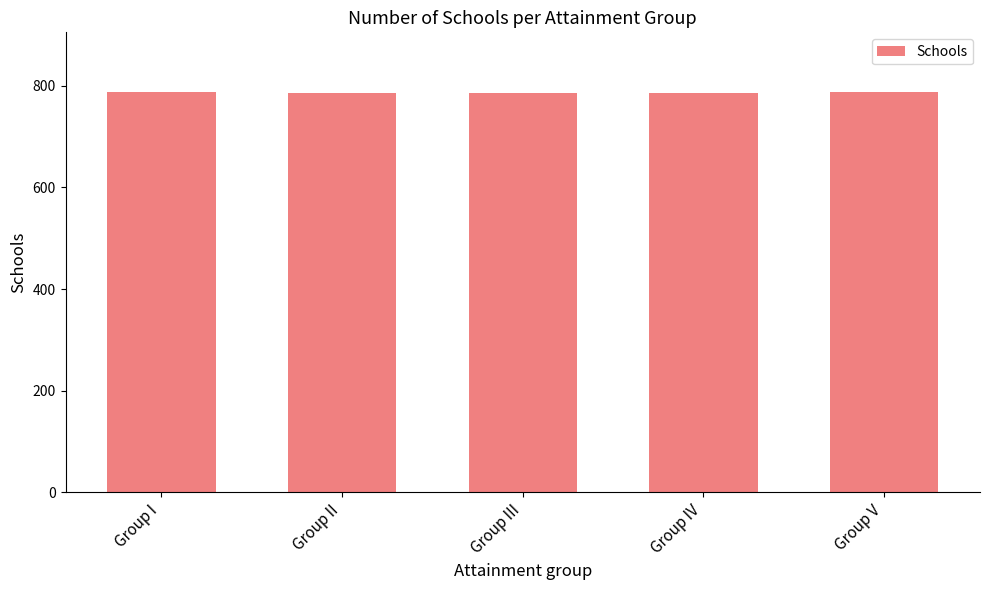

What is the minimum value shown in the chart?

786